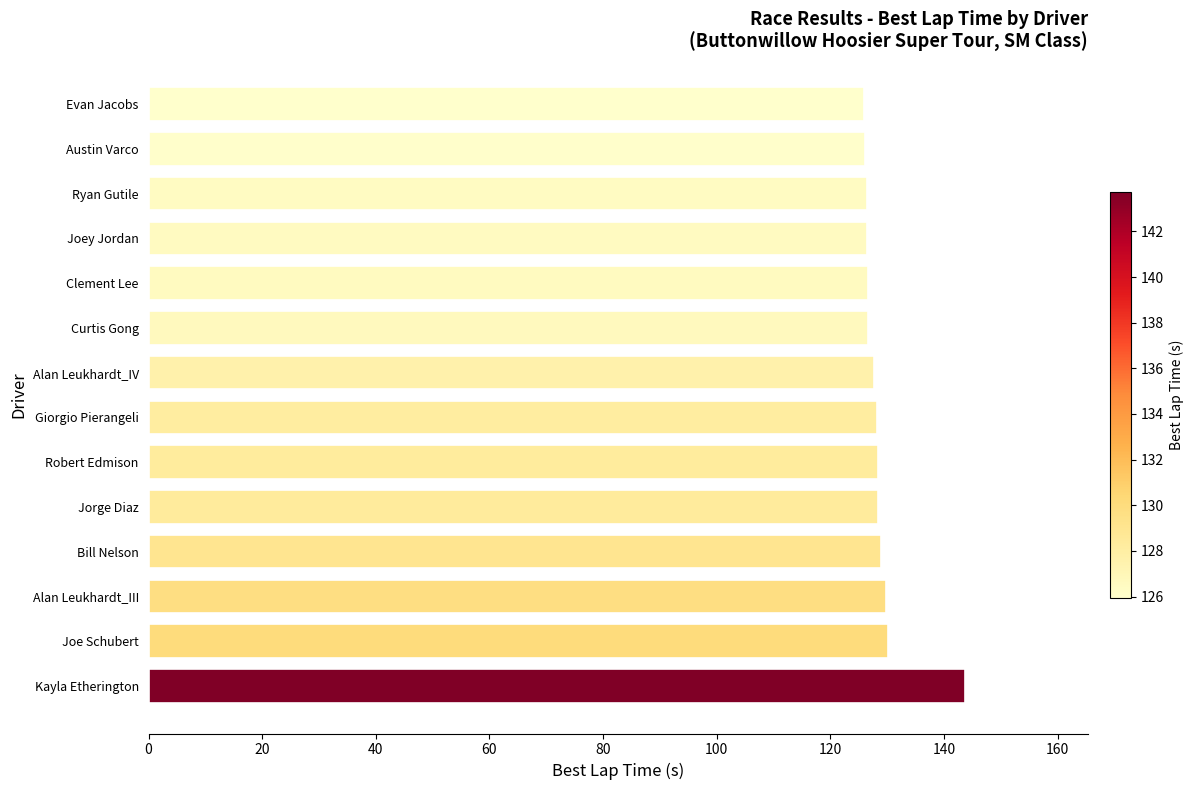

Is it true that the value at Giorgio Pierangeli is 38.3?

False